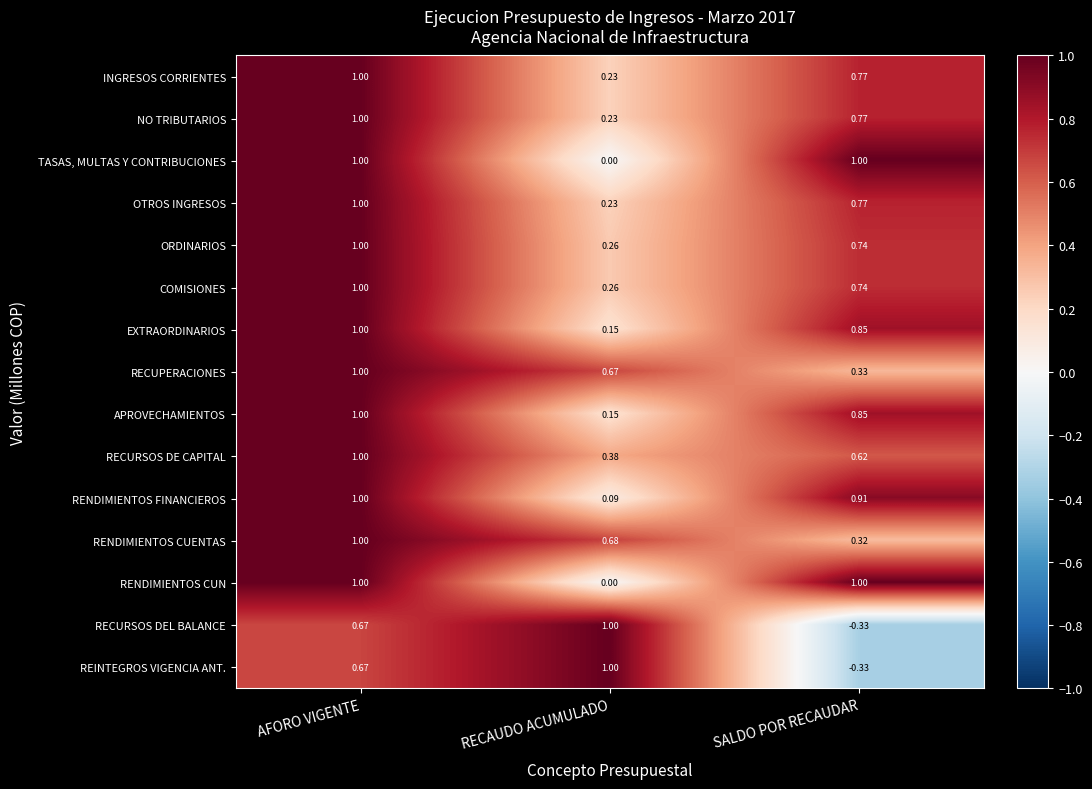

Rank the categories by RECUPERACIONES value from highest to lowest.

AFORO VIGENTE, RECAUDO ACUMULADO, SALDO POR RECAUDAR